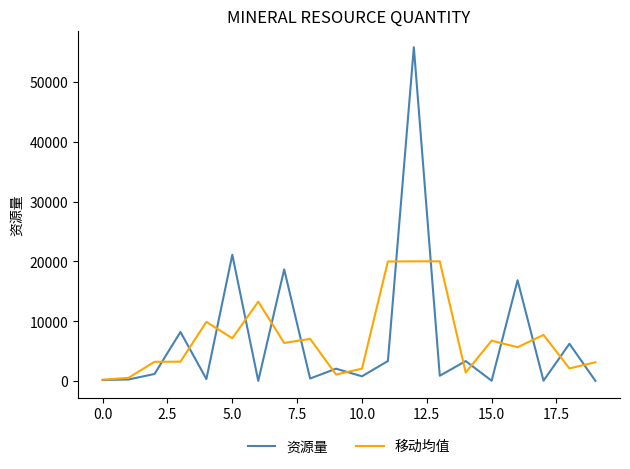

Rank the series by their maximum value, from highest to lowest.

资源量, 移动均值